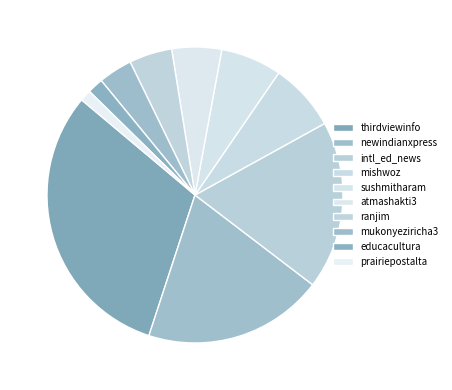

What is the change in value from ranjim to educacultura?

-72